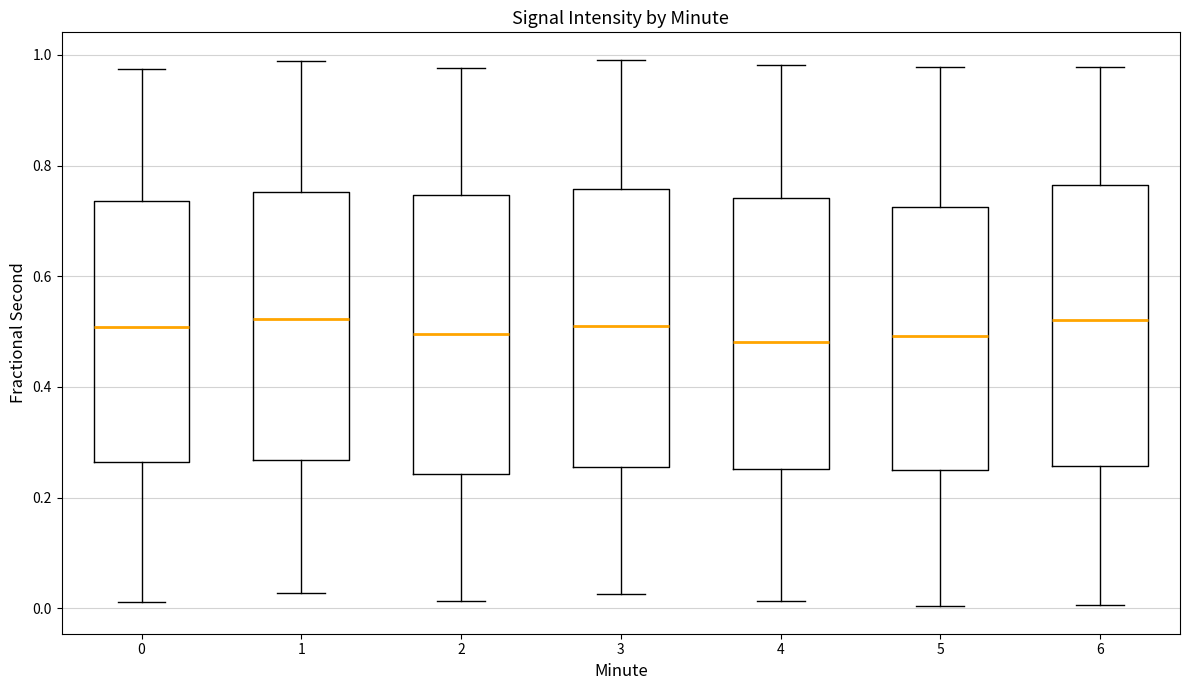

Reading left to right, read every box against the y-axis: the position of its median line, the range the box covers, and the ends of its whiskers. The values are not printed on the chart, so give them approximately, as read against the axis.

0: median 0.50, box 0.26 to 0.74, whiskers 0.02 to 0.98
1: median 0.52, box 0.26 to 0.76, whiskers 0.02 to 0.98
2: median 0.50, box 0.24 to 0.74, whiskers 0.02 to 0.98
3: median 0.52, box 0.26 to 0.76, whiskers 0.02 to 1.00
4: median 0.48, box 0.26 to 0.74, whiskers 0.02 to 0.98
5: median 0.50, box 0.24 to 0.72, whiskers 0.00 to 0.98
6: median 0.52, box 0.26 to 0.76, whiskers 0.00 to 0.98